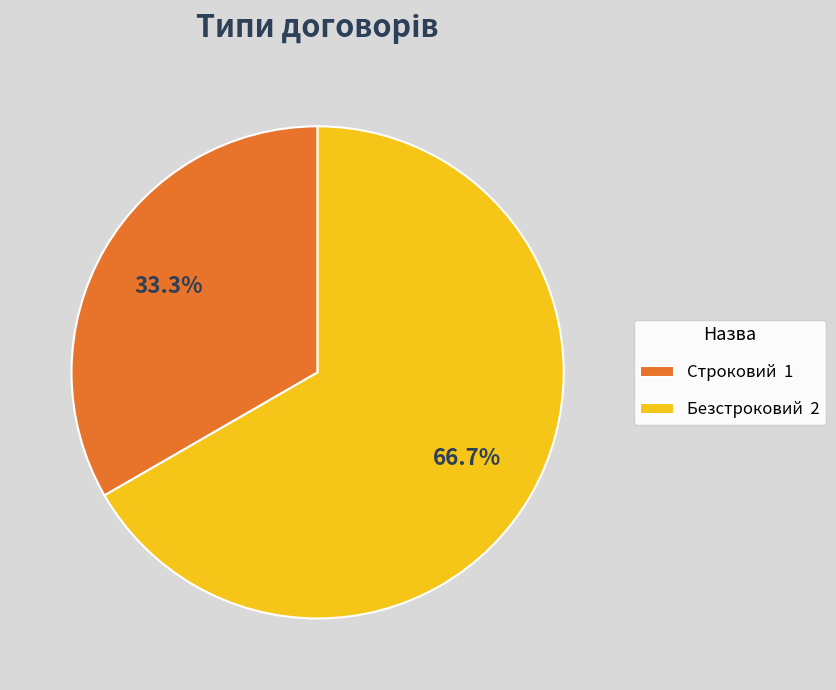

Between Строковий and Безстроковий, which is larger?

Безстроковий